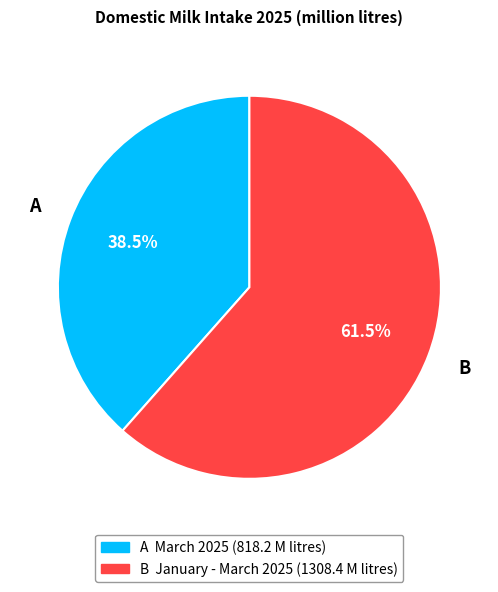

Does any single category account for the majority?

Yes